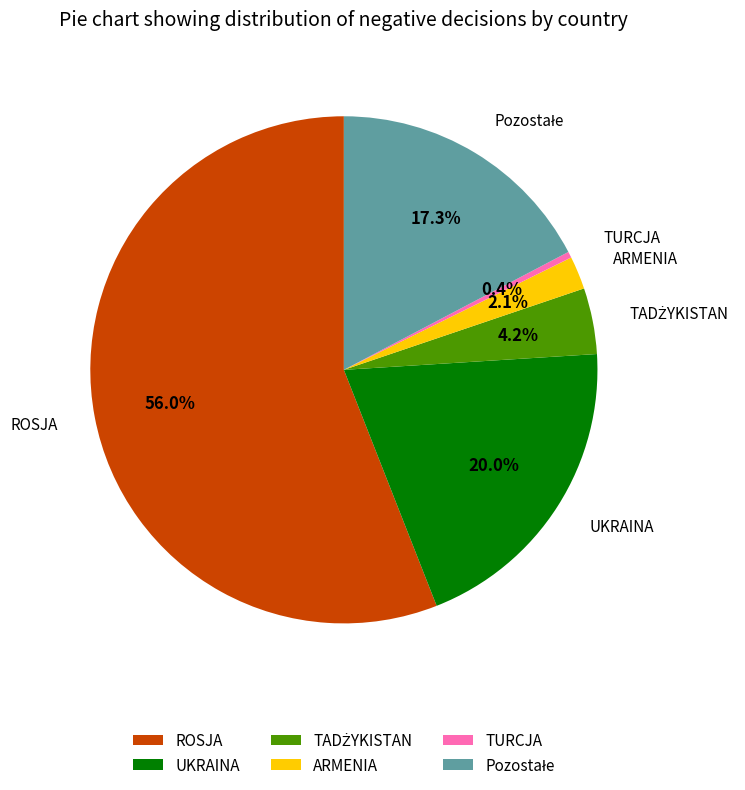

Does any single category account for the majority?

Yes